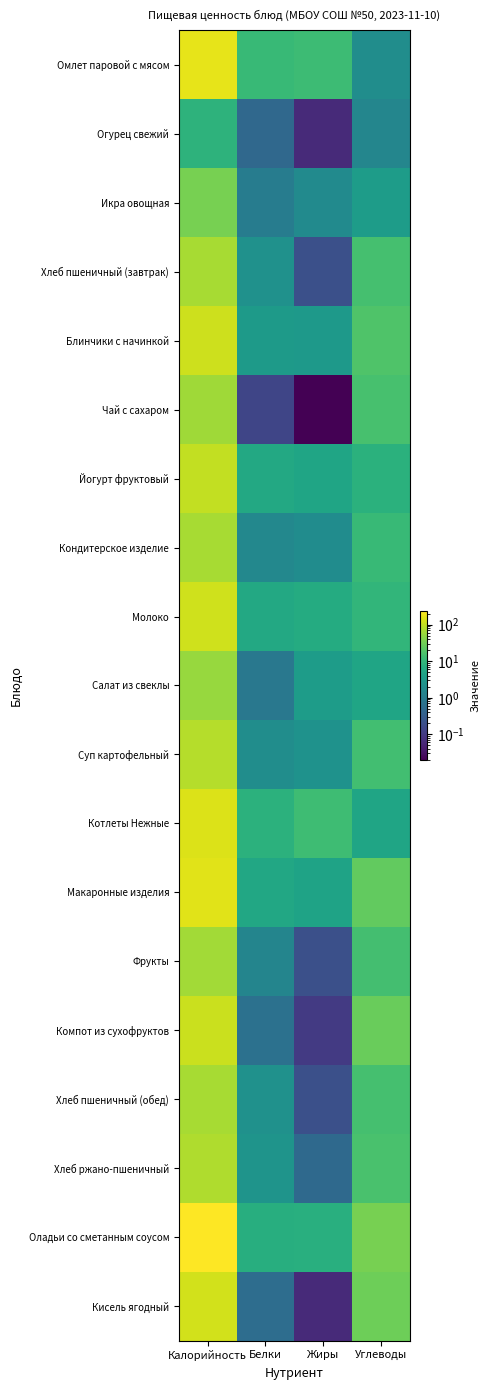

Reading right to left, list all the values displayed in this chart.

Омлет паровой с мясом: Углеводы=2.0	Жиры=12.4	Белки=11.2	Калорийность=164.3
Огурец свежий: Углеводы=1.5	Жиры=0.1	Белки=0.5	Калорийность=8.5
Икра овощная: Углеводы=3.6	Жиры=1.8	Белки=1.0	Калорийность=34.7
Хлеб пшеничный (завтрак): Углеводы=14.8	Жиры=0.2	Белки=2.3	Калорийность=70.2
Блинчики с начинкой: Углеводы=18.0	Жиры=3.2	Белки=3.3	Калорийность=113.8
Чай с сахаром: Углеводы=15.2	Жиры=0.0	Белки=0.1	Калорийность=61.5
Йогурт фруктовый: Углеводы=8.0	Жиры=5.0	Белки=5.8	Калорийность=100.2
Кондитерское изделие: Углеводы=11.1	Жиры=1.9	Белки=1.6	Калорийность=68.0
Молоко: Углеводы=9.4	Жиры=6.4	Белки=5.8	Калорийность=118.4
Салат из свеклы: Углеводы=5.0	Жиры=3.6	Белки=0.8	Калорийность=55.7
Суп картофельный: Углеводы=13.6	Жиры=2.4	Белки=2.0	Калорийность=84.3
Котлеты Нежные: Углеводы=4.9	Жиры=13.0	Белки=8.3	Калорийность=141.3
Макаронные изделия: Углеводы=24.9	Жиры=4.5	Белки=5.5	Калорийность=156.5
Фрукты: Углеводы=14.3	Жиры=0.2	Белки=1.4	Калорийность=64.6
Компот из сухофруктов: Углеводы=28.0	Жиры=0.1	Белки=0.7	Калорийность=109.5
Хлеб пшеничный (обед): Углеводы=14.8	Жиры=0.2	Белки=2.3	Калорийность=70.2
Хлеб ржано-пшеничный: Углеводы=15.8	Жиры=0.5	Белки=2.6	Калорийность=78.1
Оладьи со сметанным соусом: Углеводы=34.9	Жиры=7.5	Белки=7.2	Калорийность=235.5
Кисель ягодный: Углеводы=30.2	Жиры=0.1	Белки=0.6	Калорийность=123.7